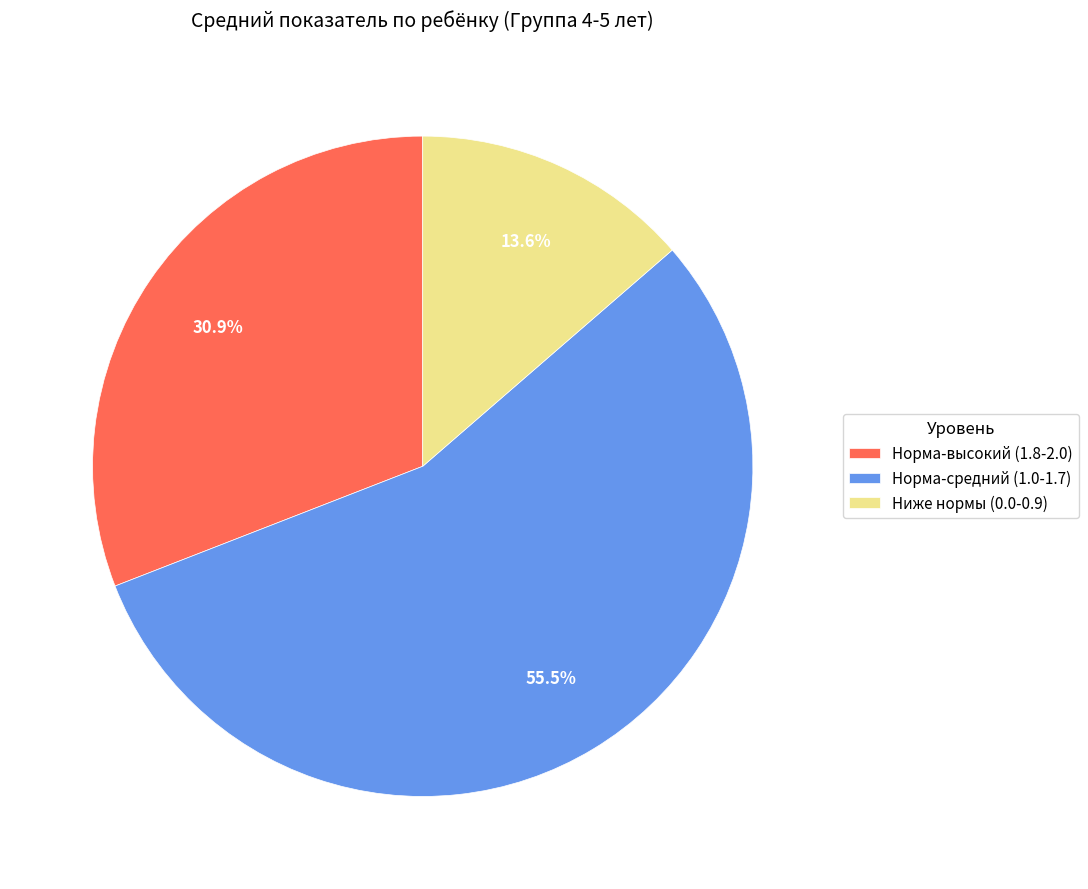

Rank the categories by value from lowest to highest.

Ниже нормы (0.0-0.9), Норма-высокий (1.8-2.0), Норма-средний (1.0-1.7)